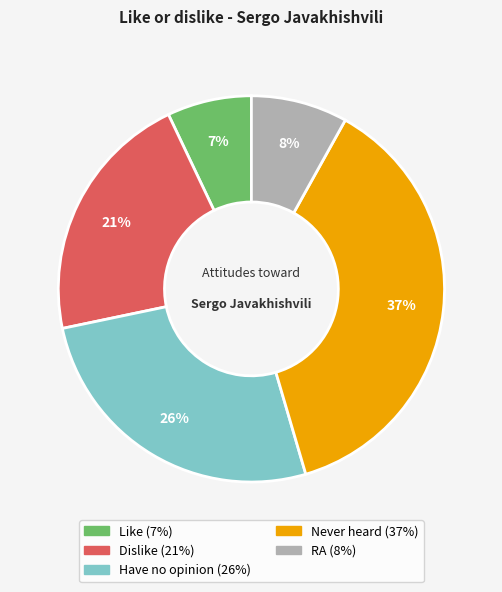

Is there any slice that represents more than half of the pie?

No